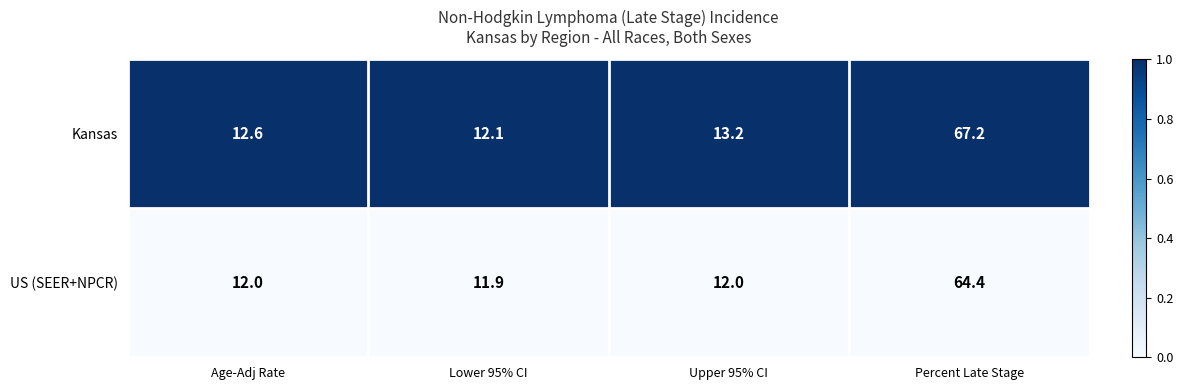

Between Age-Adj Rate and Lower 95% CI, which series saw the biggest shift?

Kansas